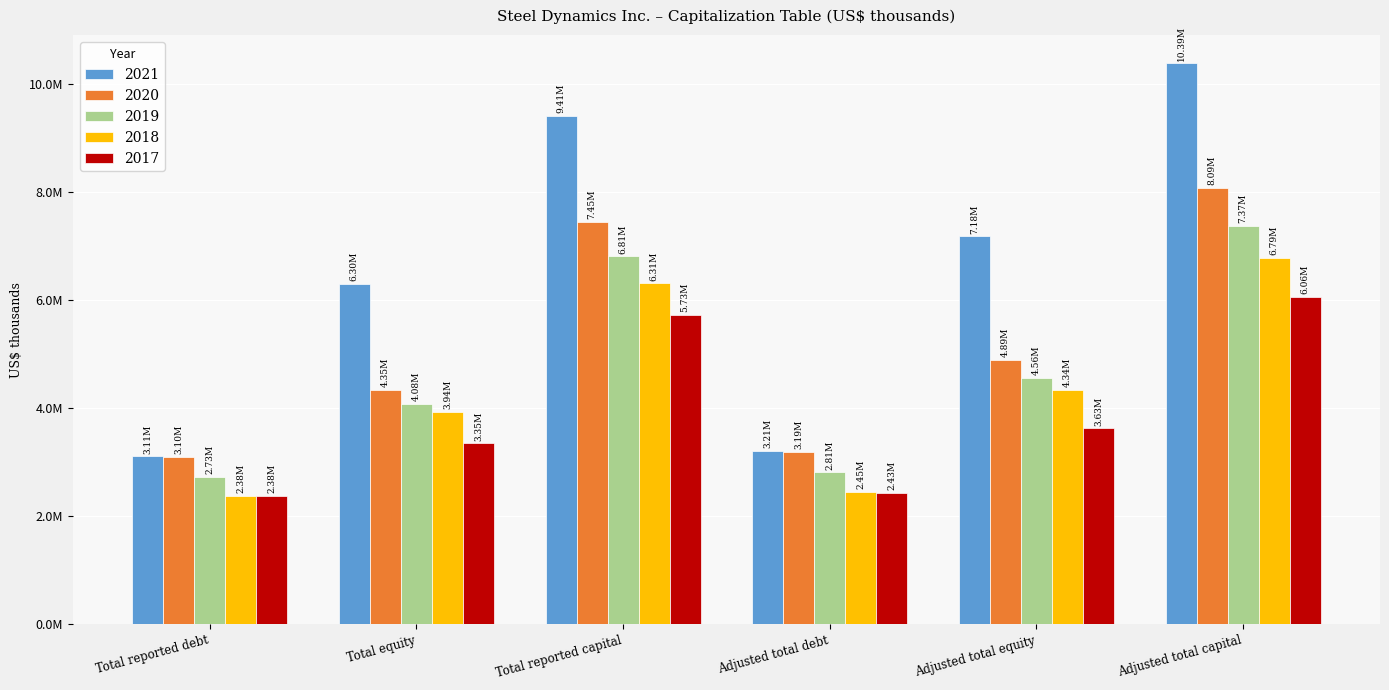

Where is 2019 nearest to the value 5054504?

Adjusted total equity